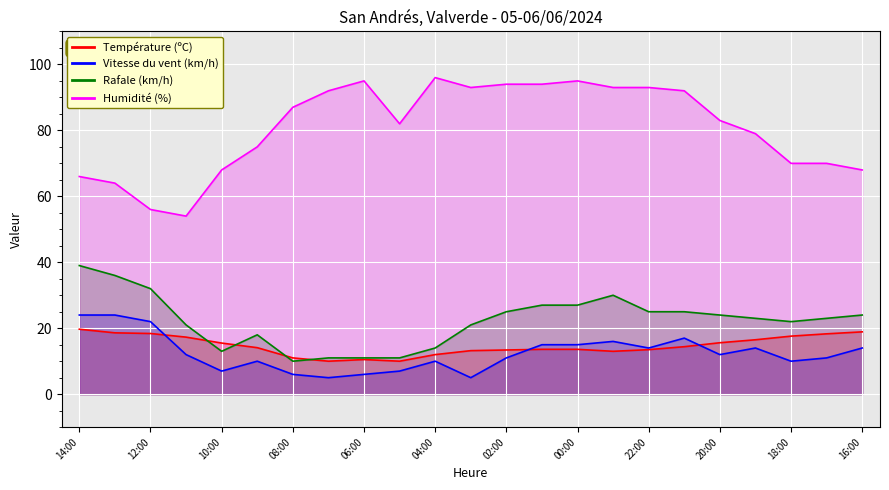

How many interior local peaks does the Rafale (km/h) series have?

2